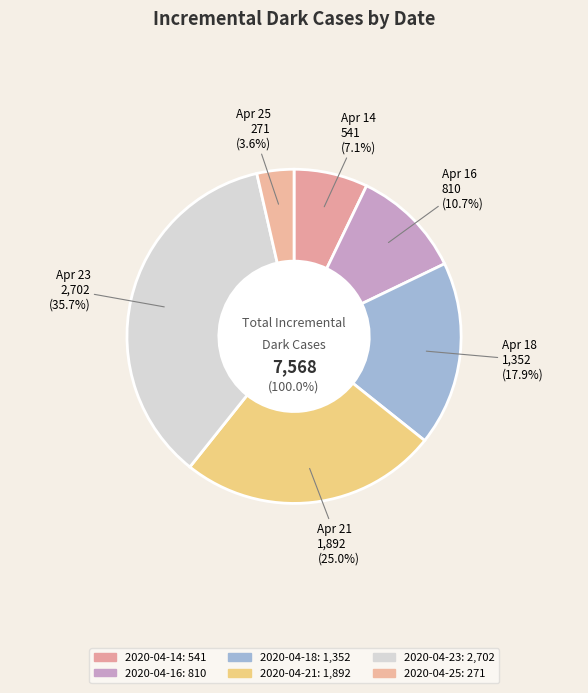

What percentage do 2020-04-14 and 2020-04-21 together represent?

32.1%